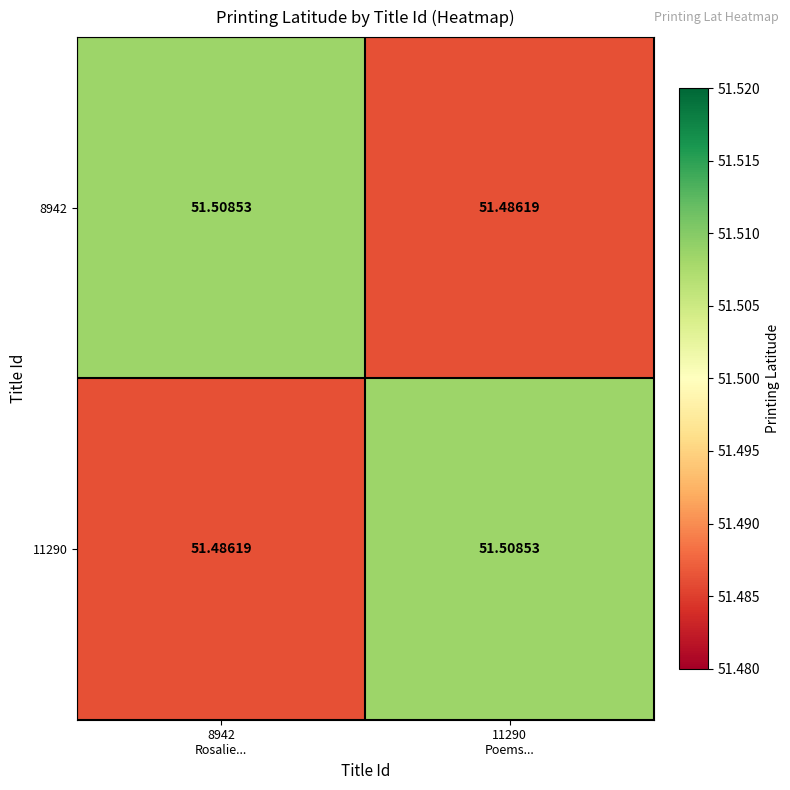

Between 8942
Rosalie... and 11290
Poems..., which is larger?

8942
Rosalie...